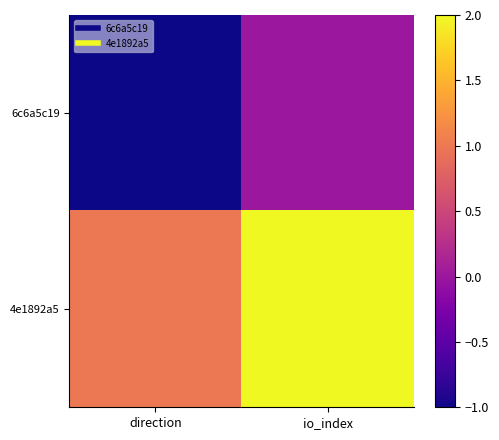

Count the number of data series in this chart.

2